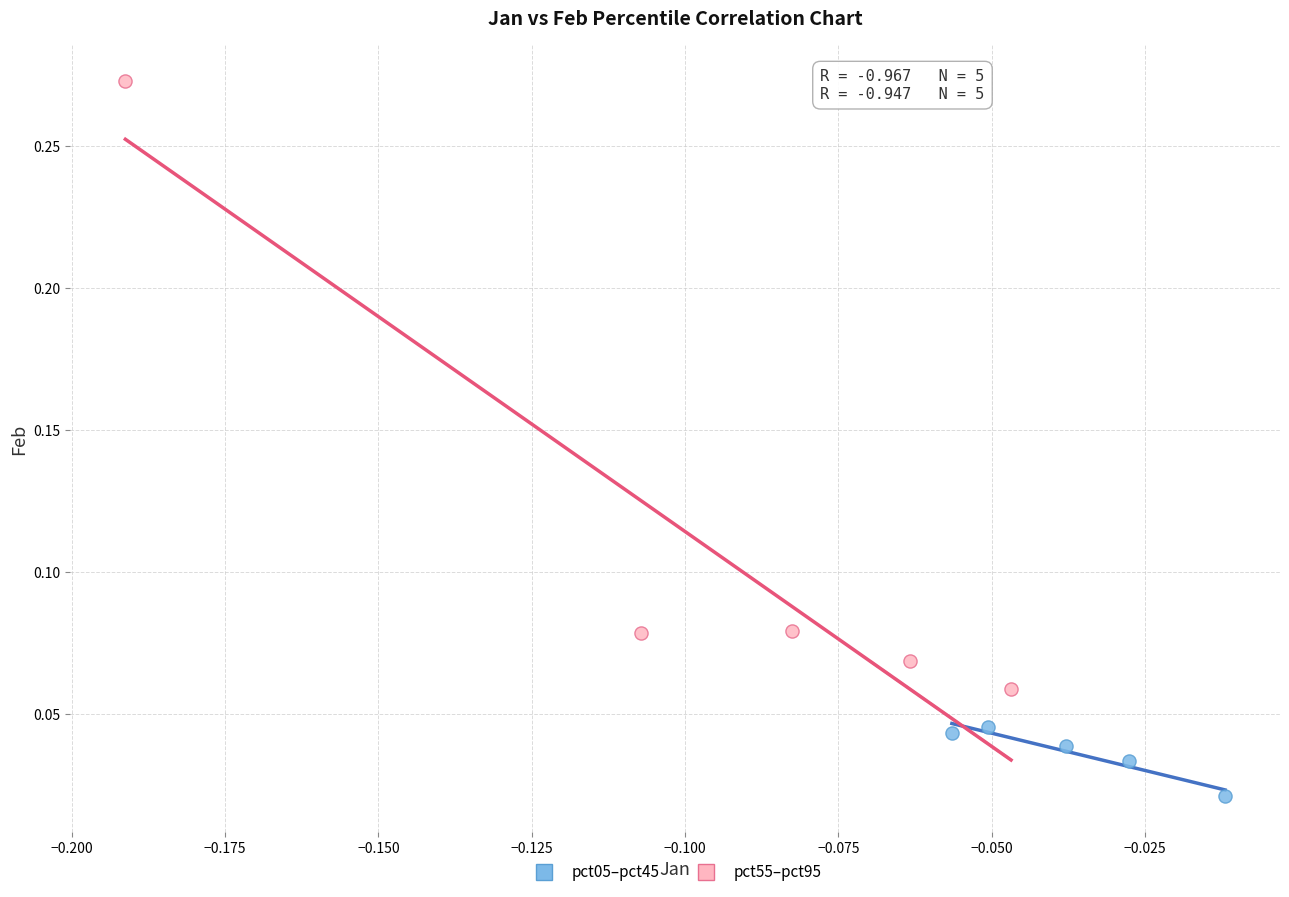

Which series reaches the maximum Y coordinate?

pct55–pct95